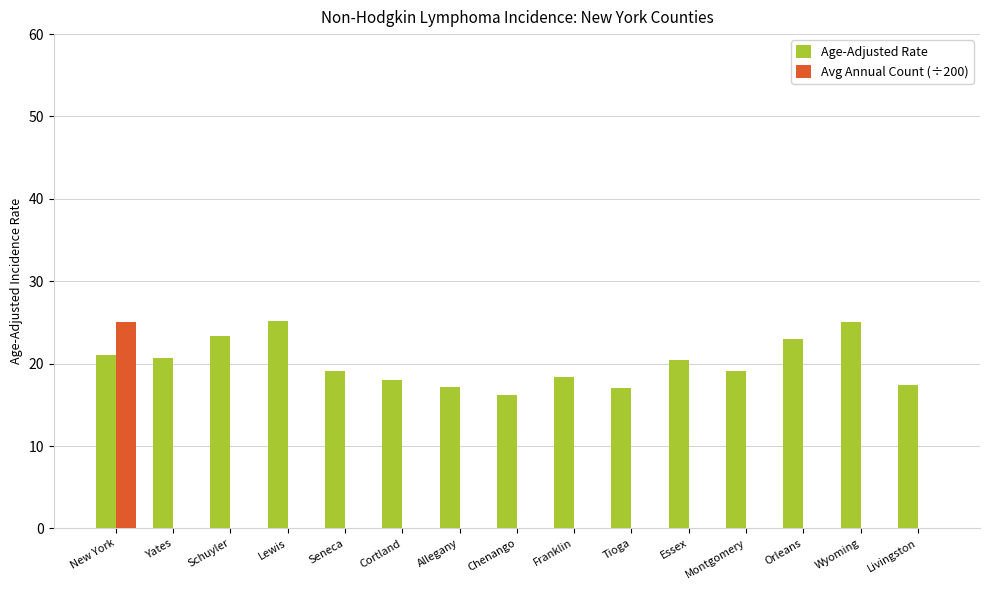

Read the Age-Adjusted Rate value at Cortland.

18.0